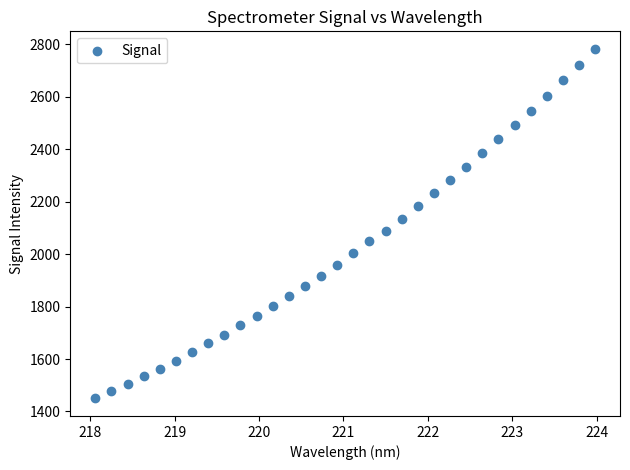

What is the range of Y values (max minus min)?

1333.9